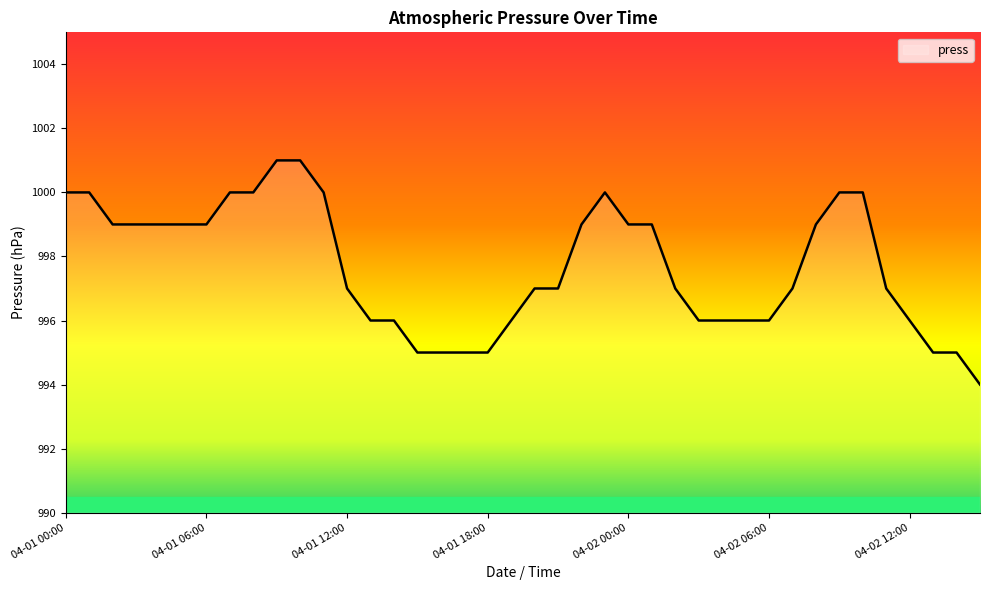

What is the minimum value shown in the chart?

994